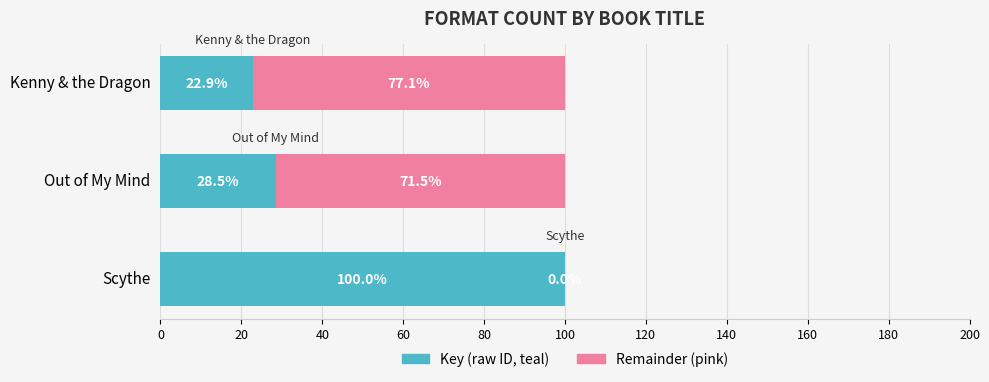

What is the total value across all series at Kenny & the Dragon?

100.0